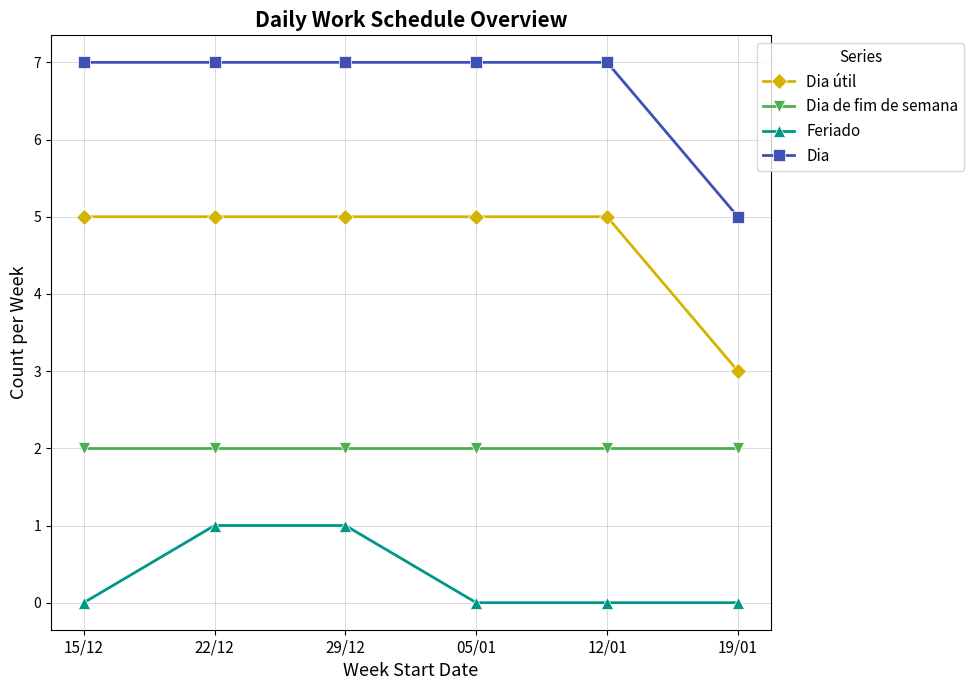

True or false: Dia and Dia de fim de semana cross at least once.

False